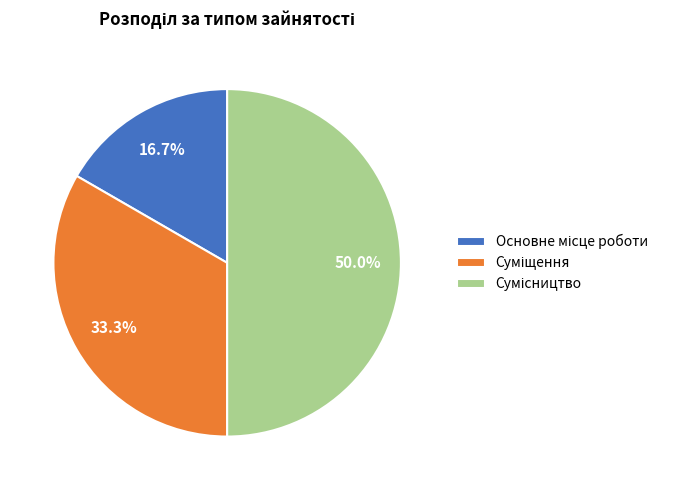

To the nearest percent, what is the difference between the largest and smallest slice percentages?

33%